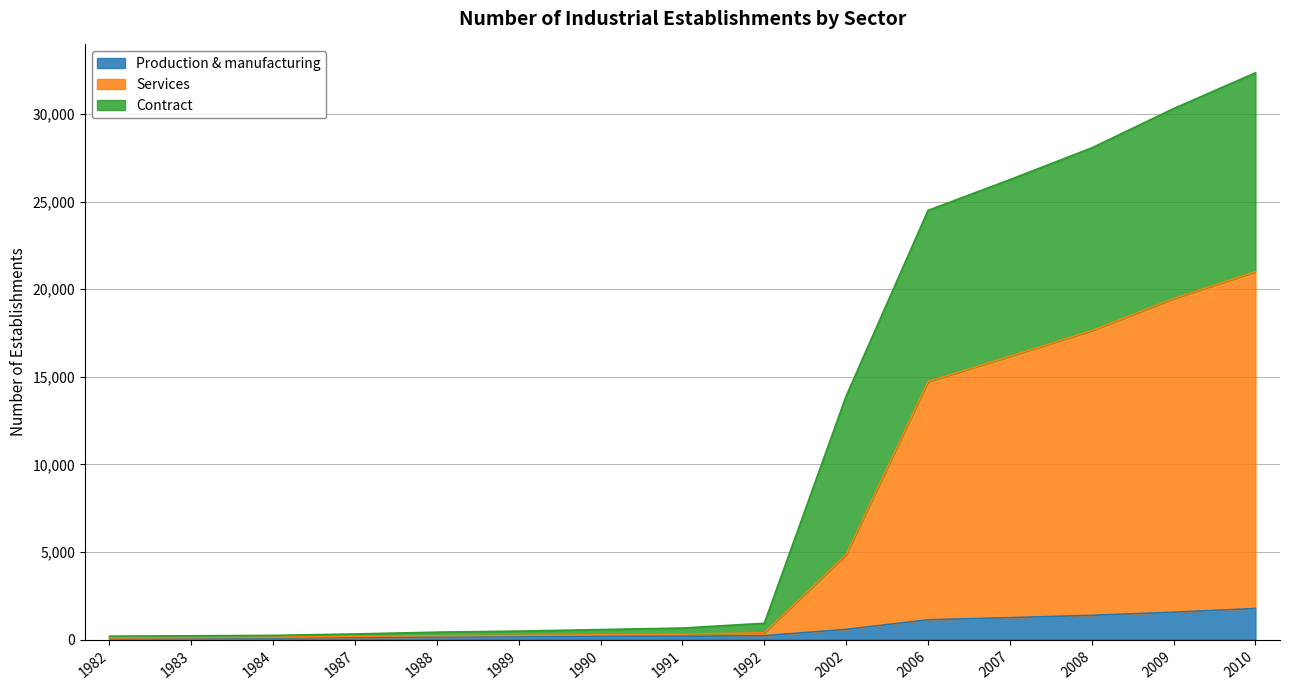

Which series has the largest range (max minus min)?

Services